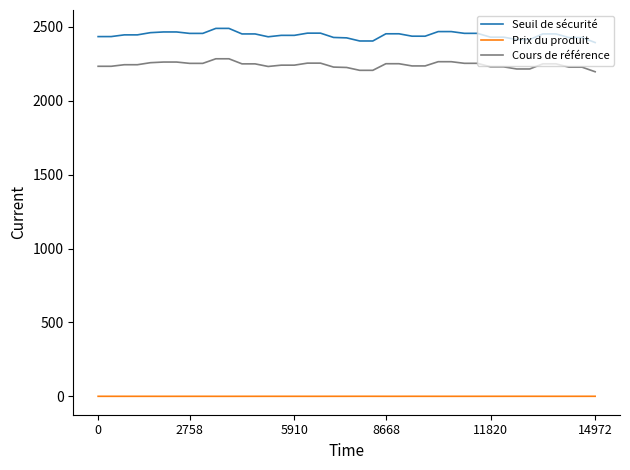

Rank the series by their maximum value, from highest to lowest.

Seuil de sécurité, Cours de référence, Prix du produit